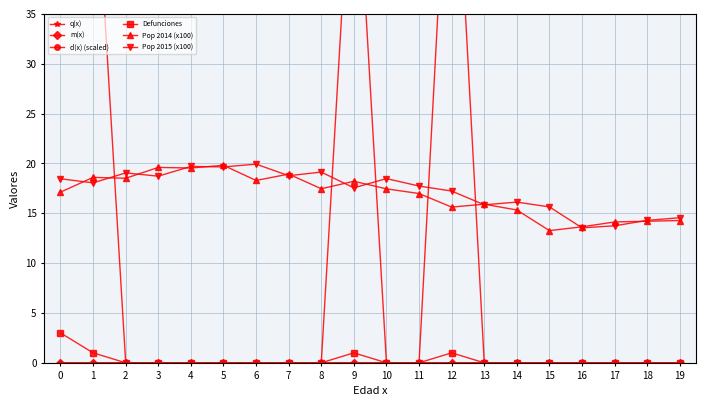

How many m(x) values are between 0 and 1?

20